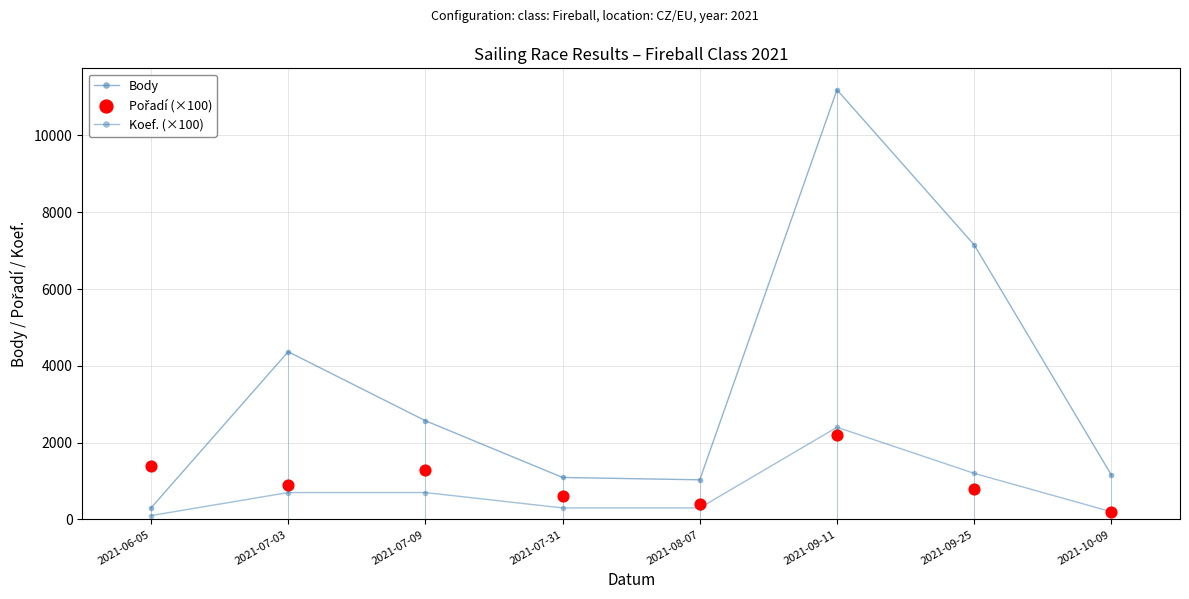

Which series contains the lowest Y value?

Koef. (×100)